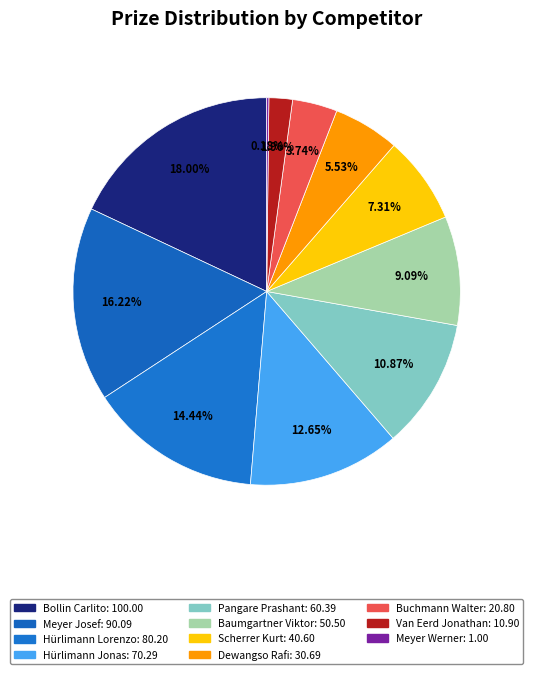

To the nearest percent, what is the difference between the Hürlimann Lorenzo and Dewangso Rafi slice percentages?

9%